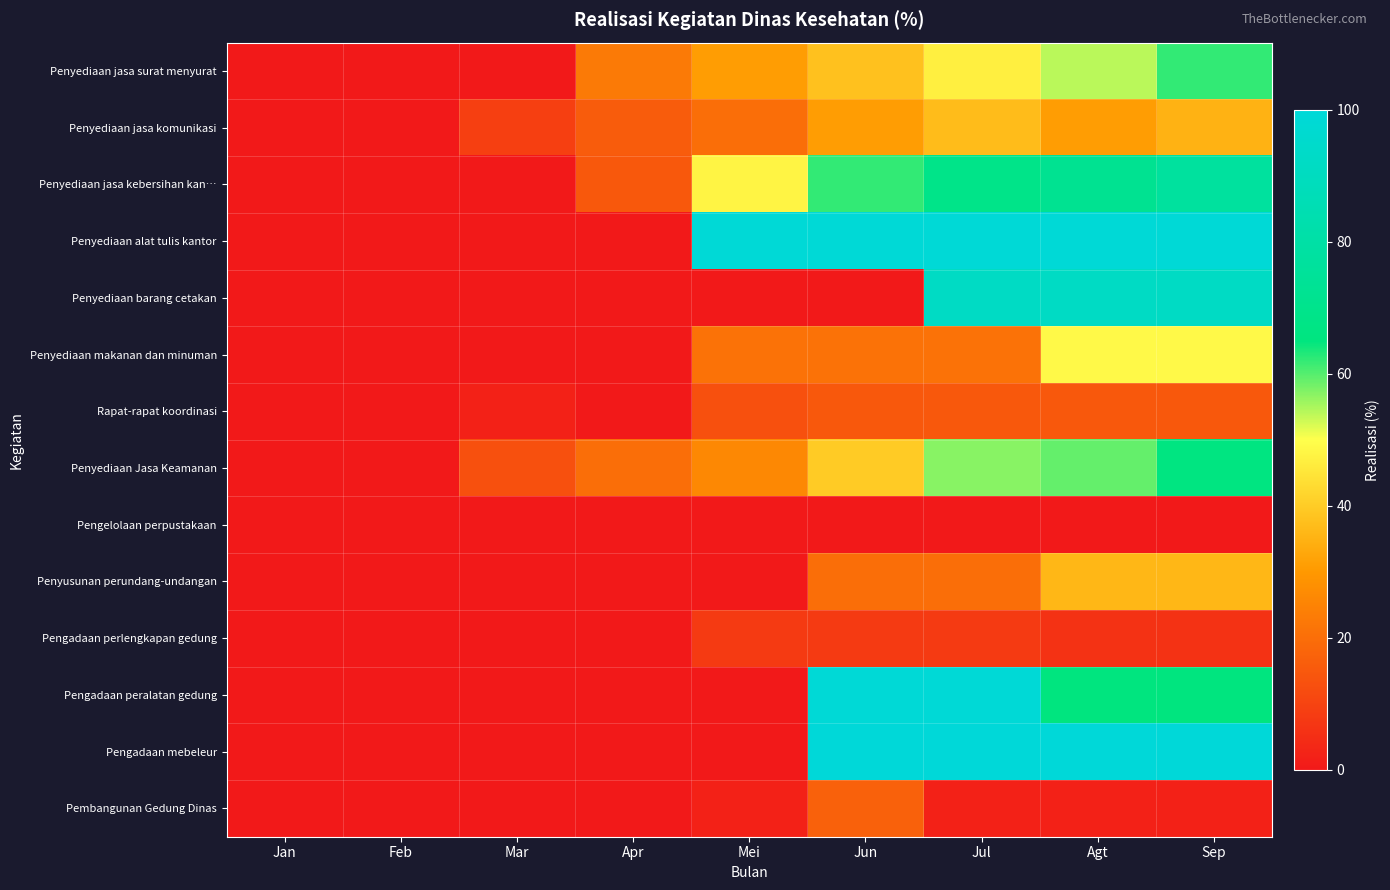

Which label corresponds to the largest value in the chart?

Jun